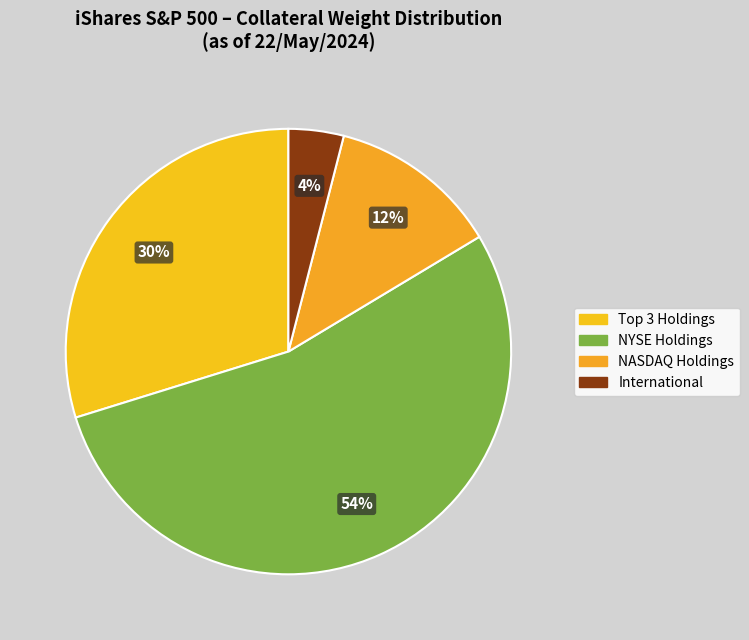

Which category has the biggest portion of the pie?

NYSE Holdings